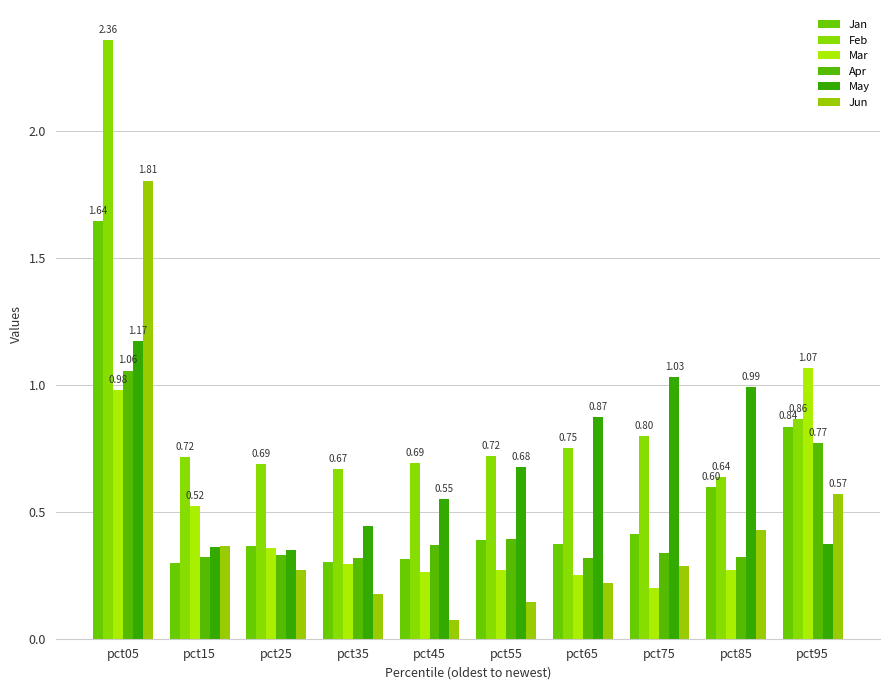

Which label corresponds to the largest value in the chart?

pct05